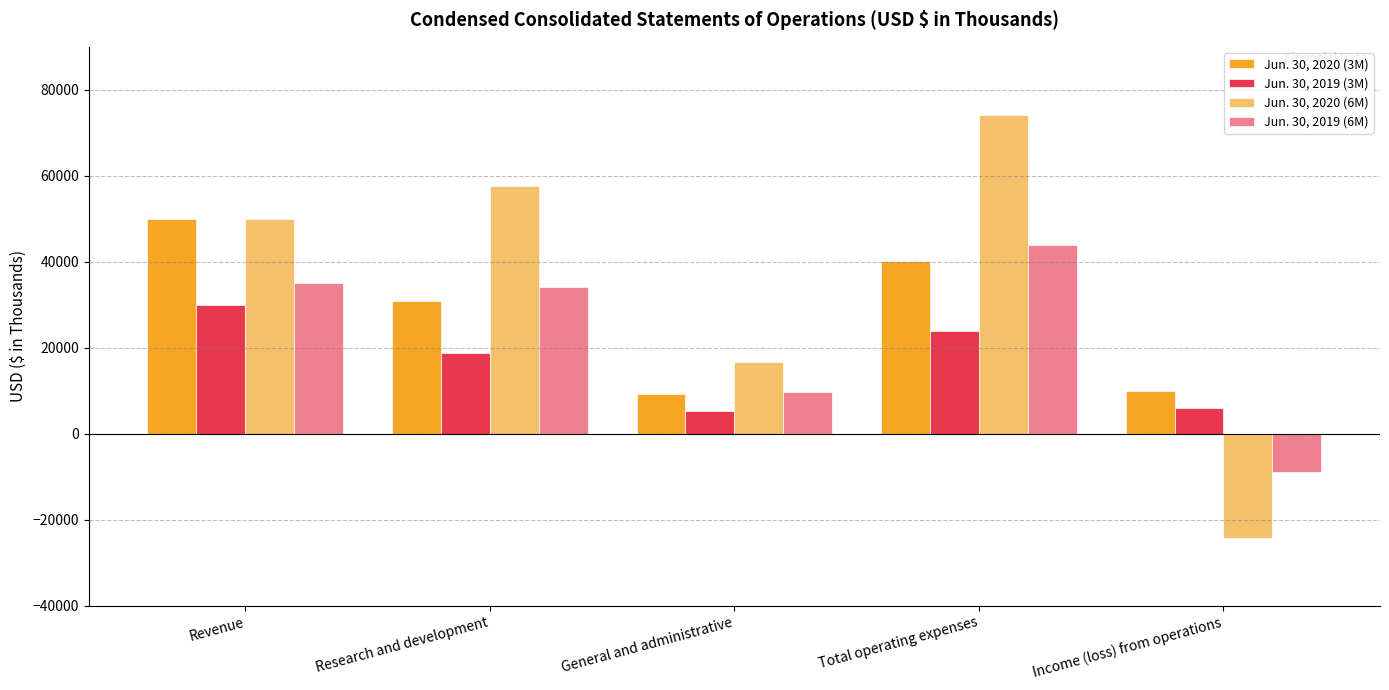

What is the difference between the Jun. 30, 2019 (3M) values at General and administrative and Income (loss) from operations?

816